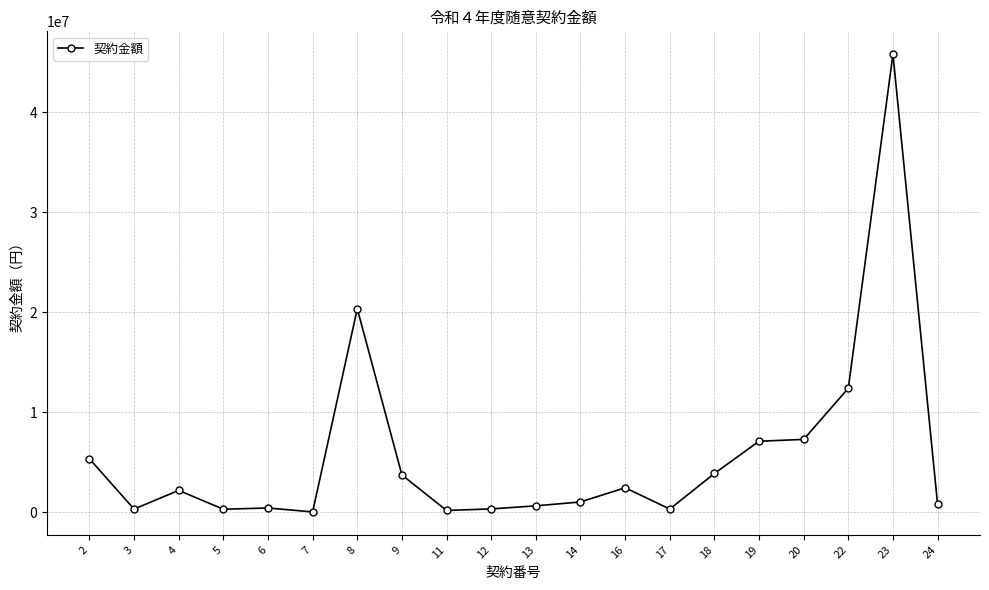

Where does the data first go above 2194000?

2